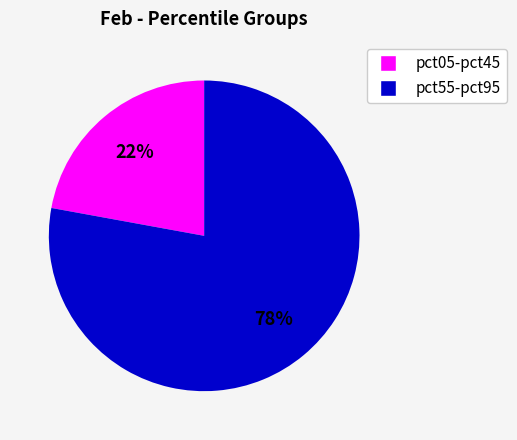

Does any single category account for the majority?

Yes